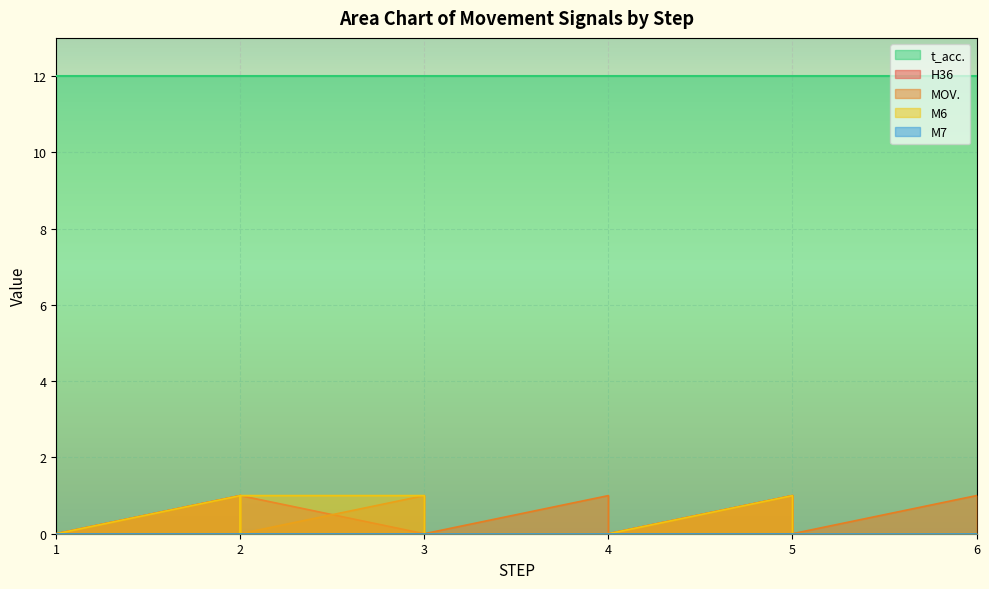

Which series ends up on top after the final intersection of M6 and MOV.?

M6